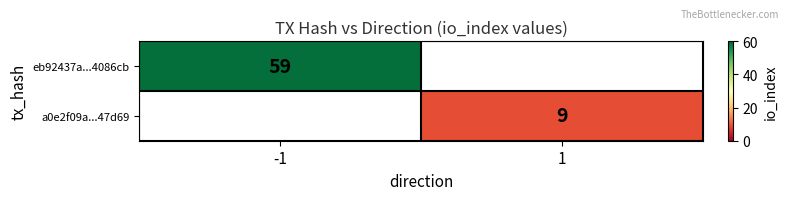

The value of a0e2f09a...47d69 at 1 is 9. True or false?

True